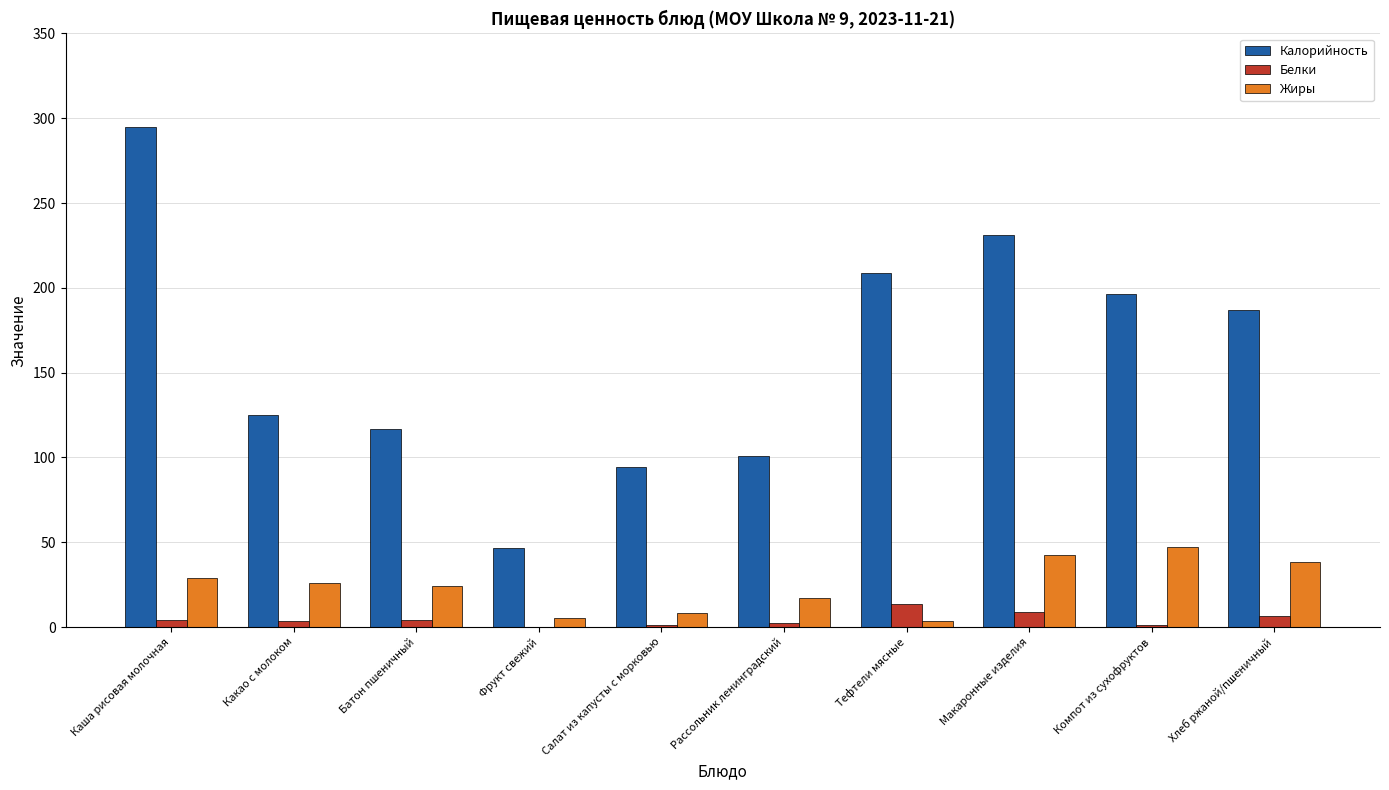

Which label corresponds to the largest value in the chart?

Каша рисовая молочная